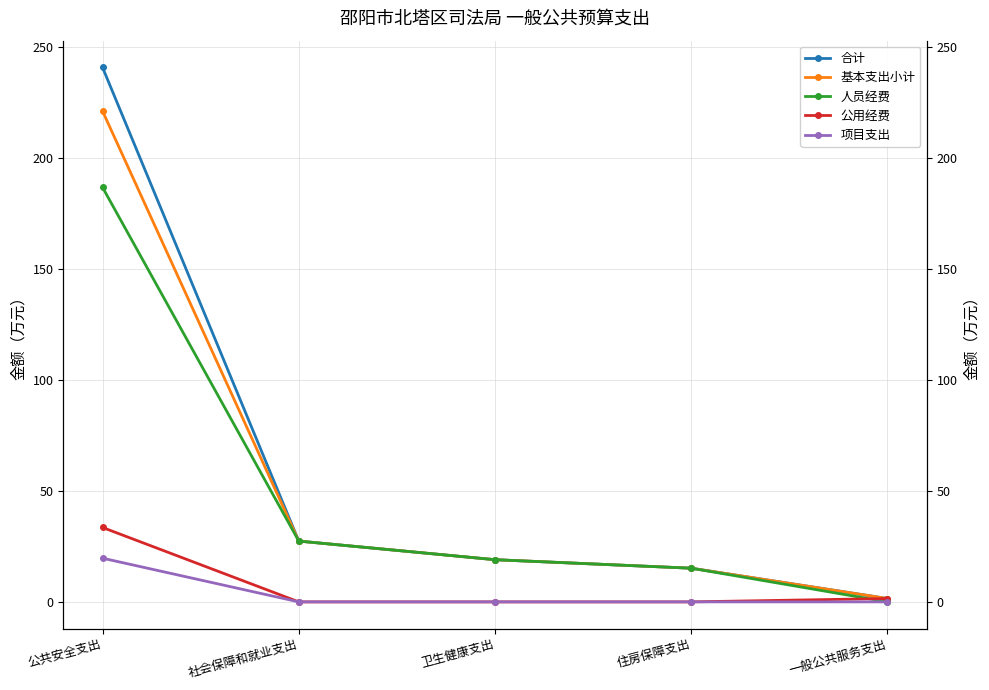

Which category has the highest value in the 公用经费 series?

公共安全支出